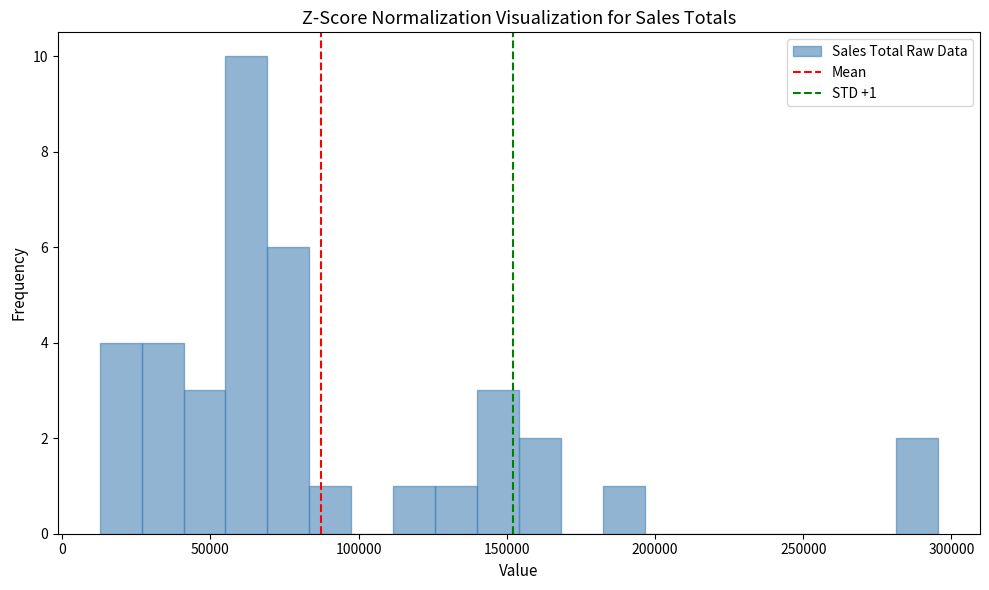

Around what value on the x-axis is the tallest bar? Give the approximate position of its centre, as read against the axis.

60000